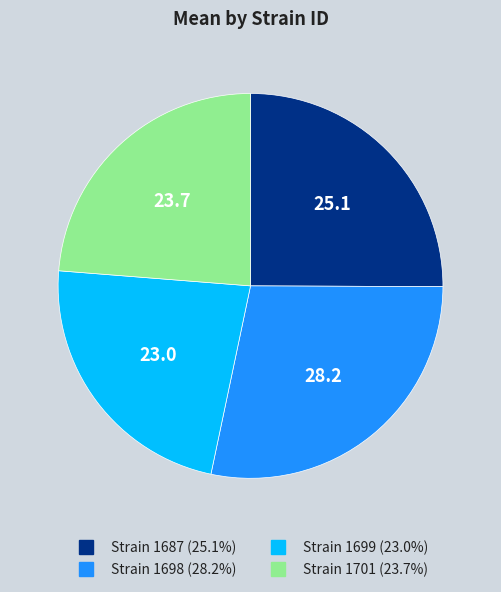

Is there a majority slice in this chart?

No